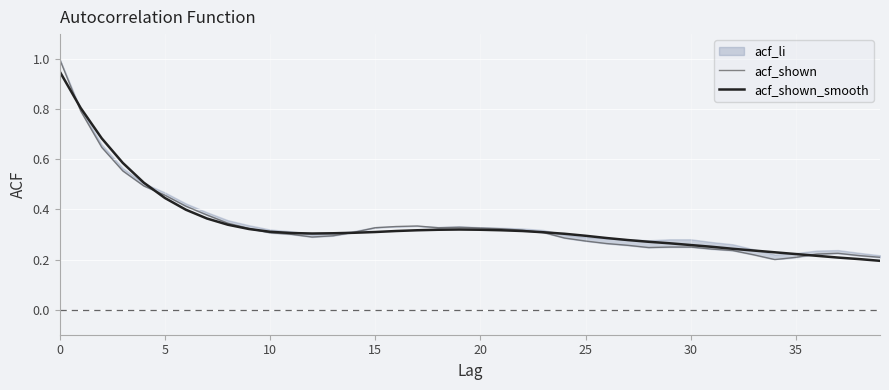

At how many categories does at least one series exceed 0?

40